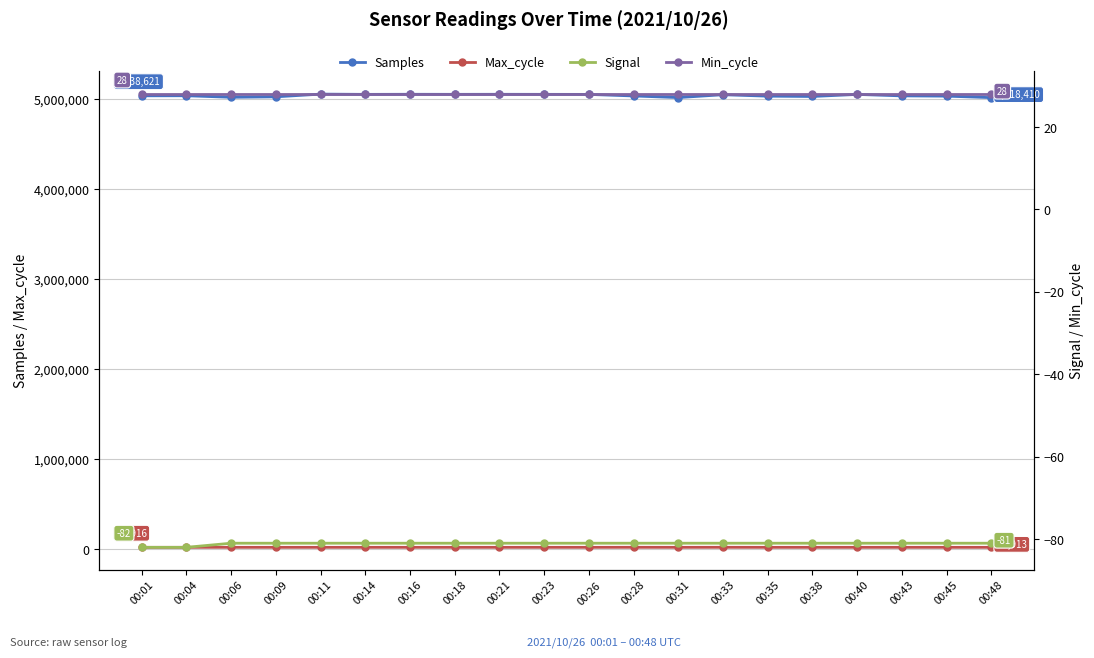

At which label does Max_cycle first exceed 19924?

00:04